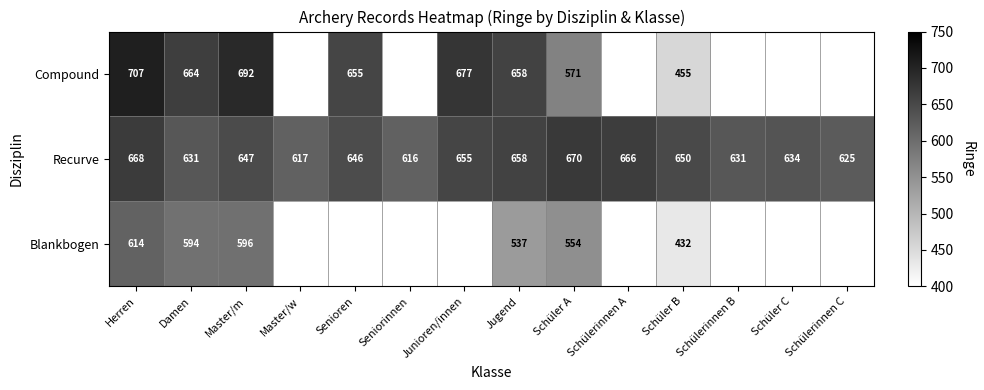

The value of Recurve at Damen is 1093. True or false?

False